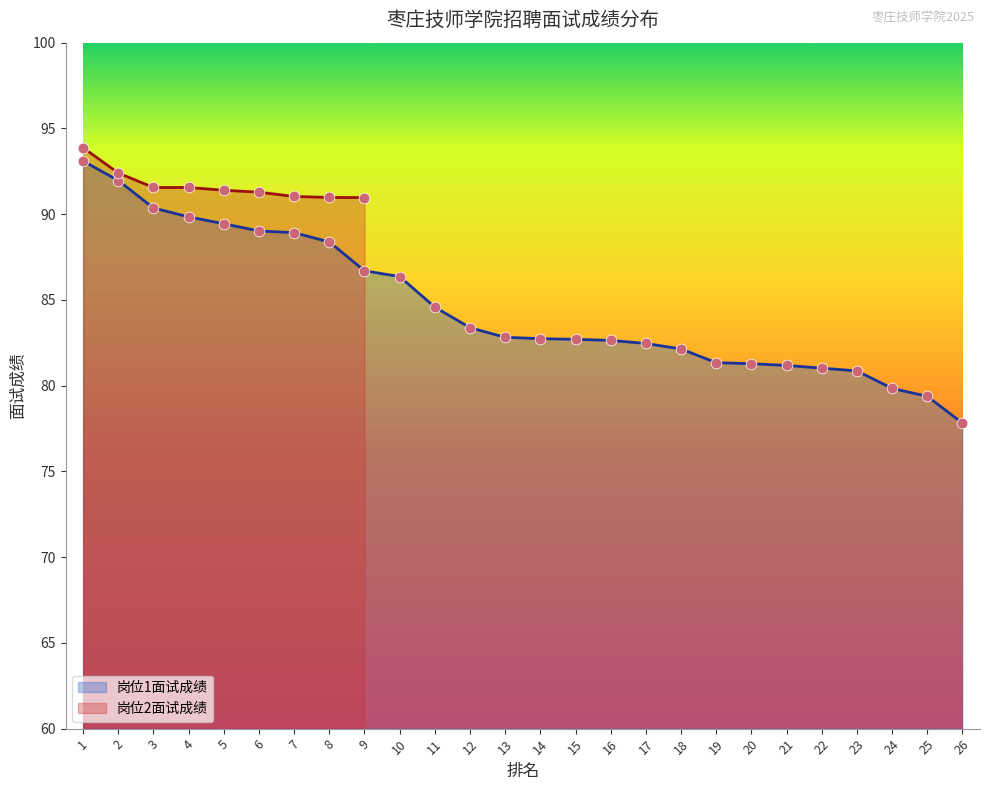

Approximately how many times larger is the value at 9 compared to 2?

0.9